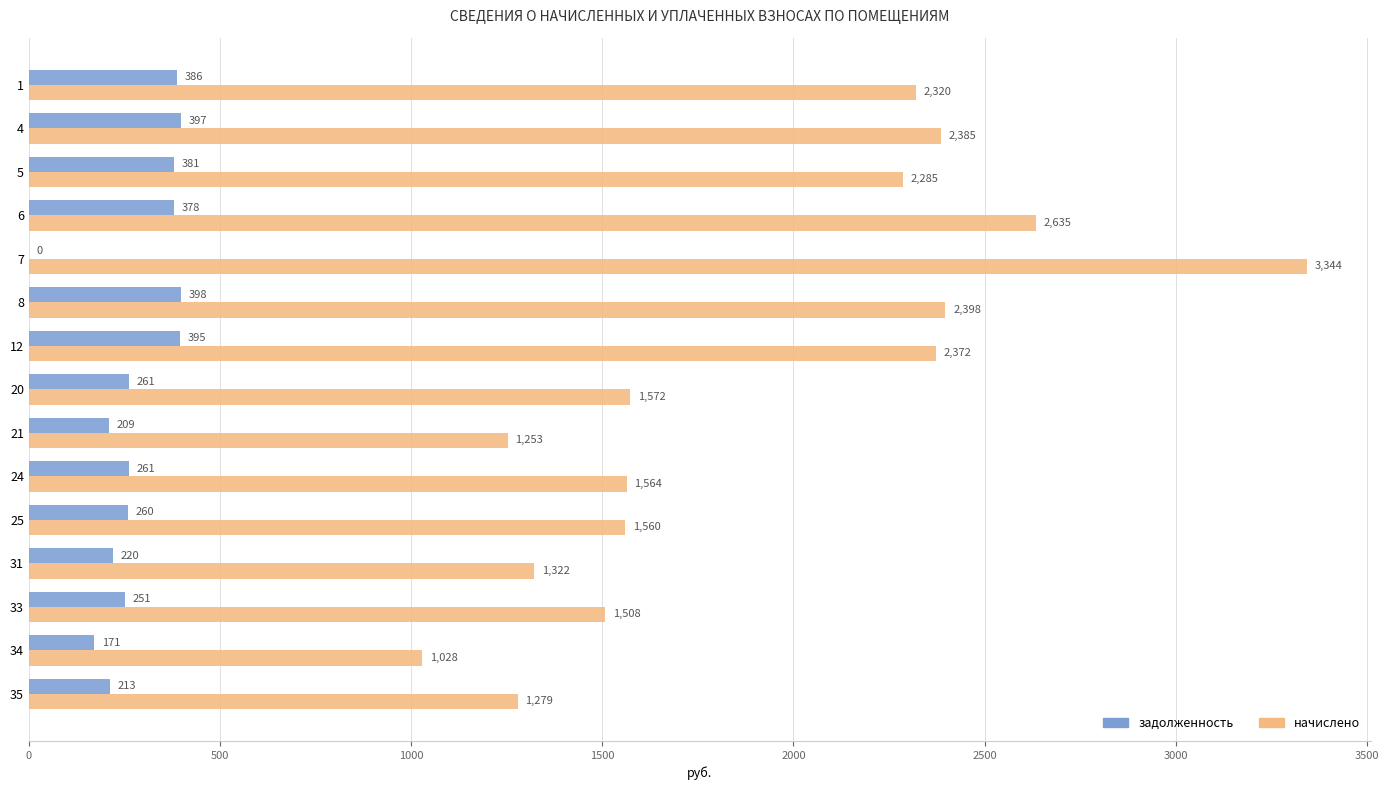

Is the value of задолженность at 33 greater than the value of начислено at 1?

No